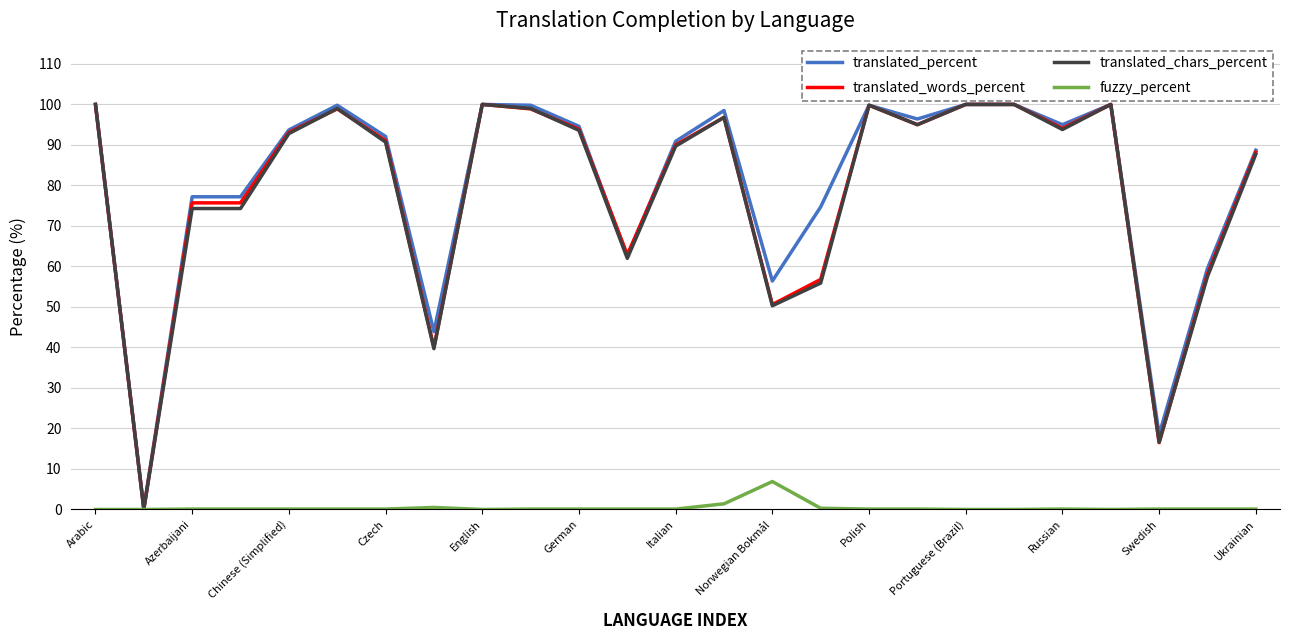

What is the maximum value shown in the chart?

100.0